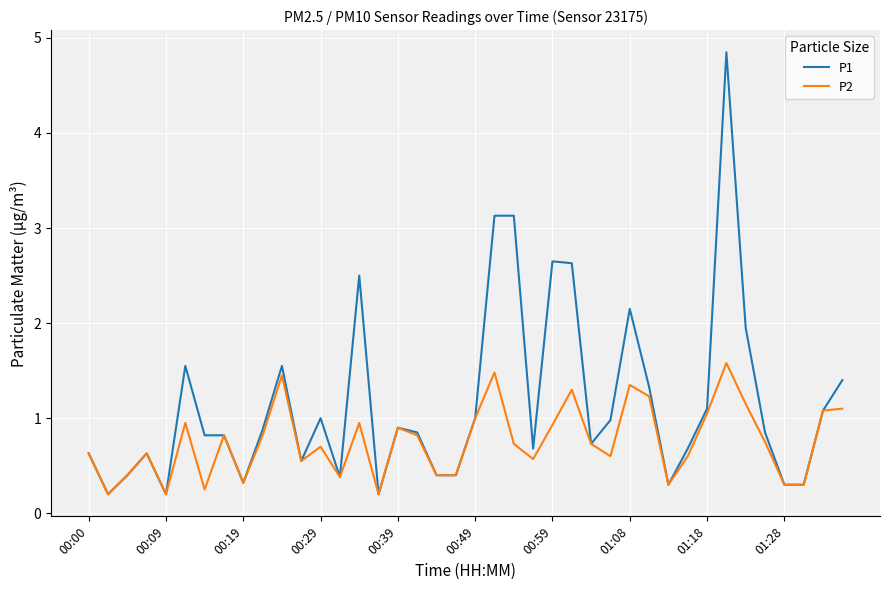

How many lines are shown in the chart?

2